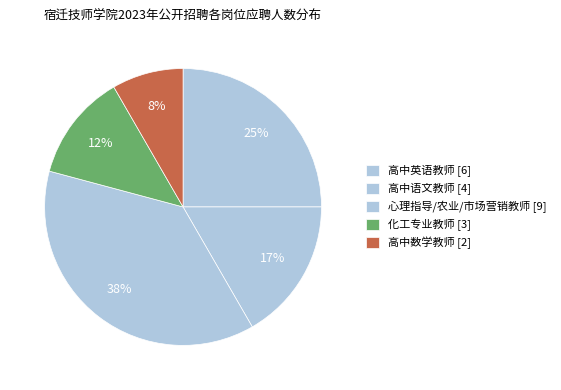

Count the number of slices in the pie.

5